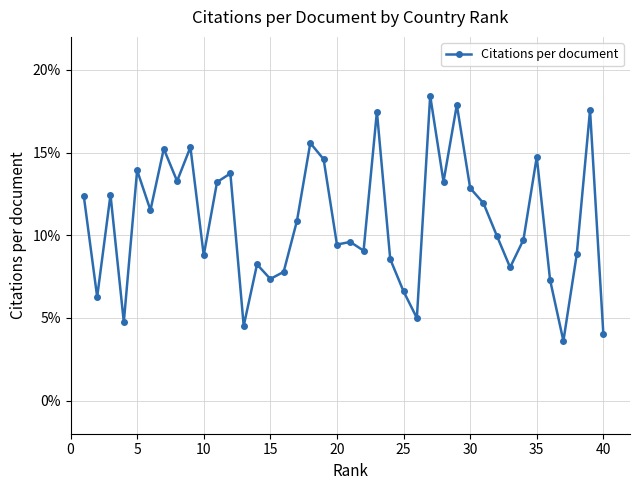

What is the greatest value displayed?

18.4